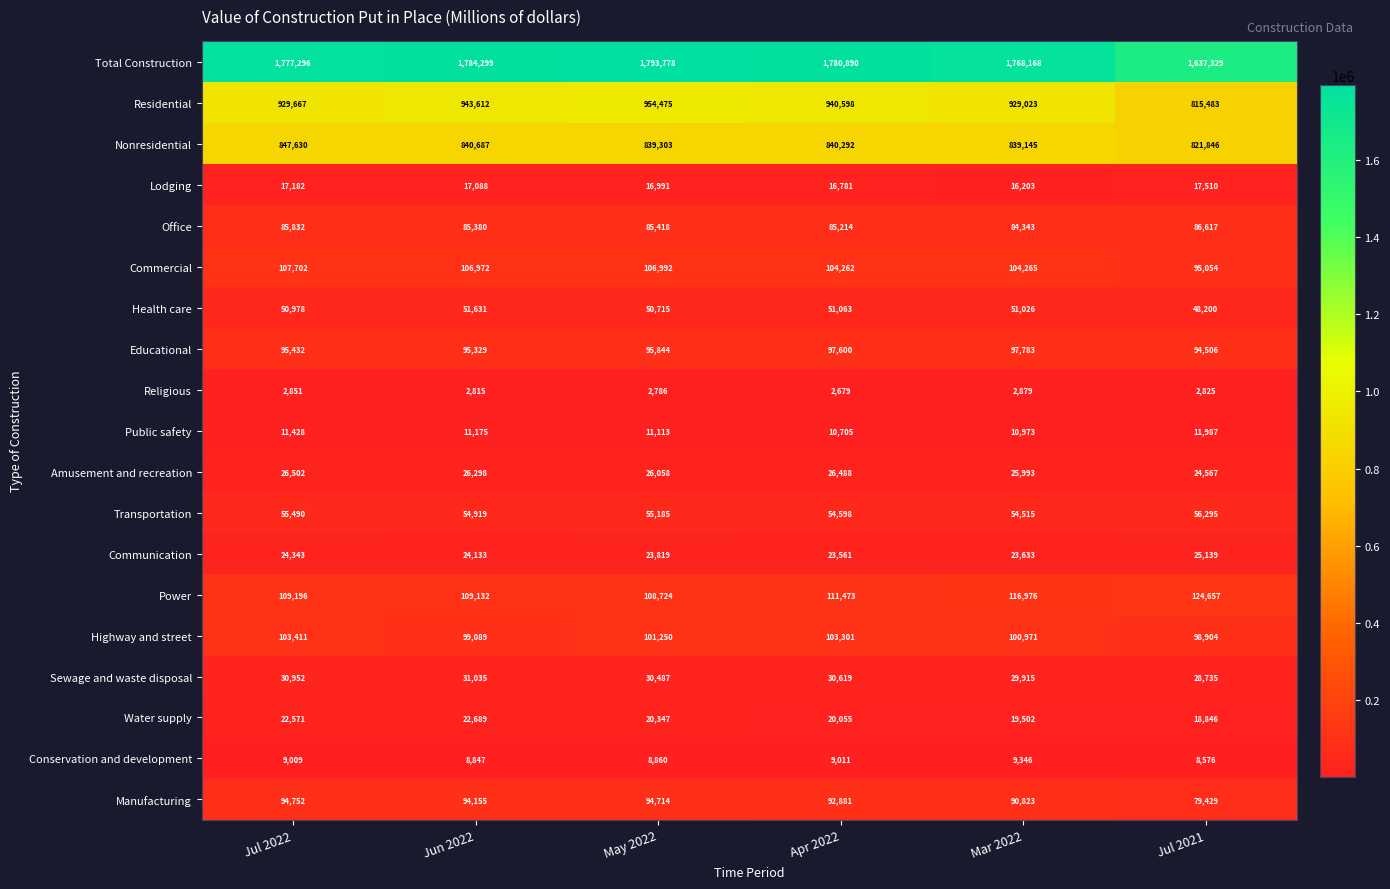

True or false: Health care has a value of 15614 at May 2022.

False